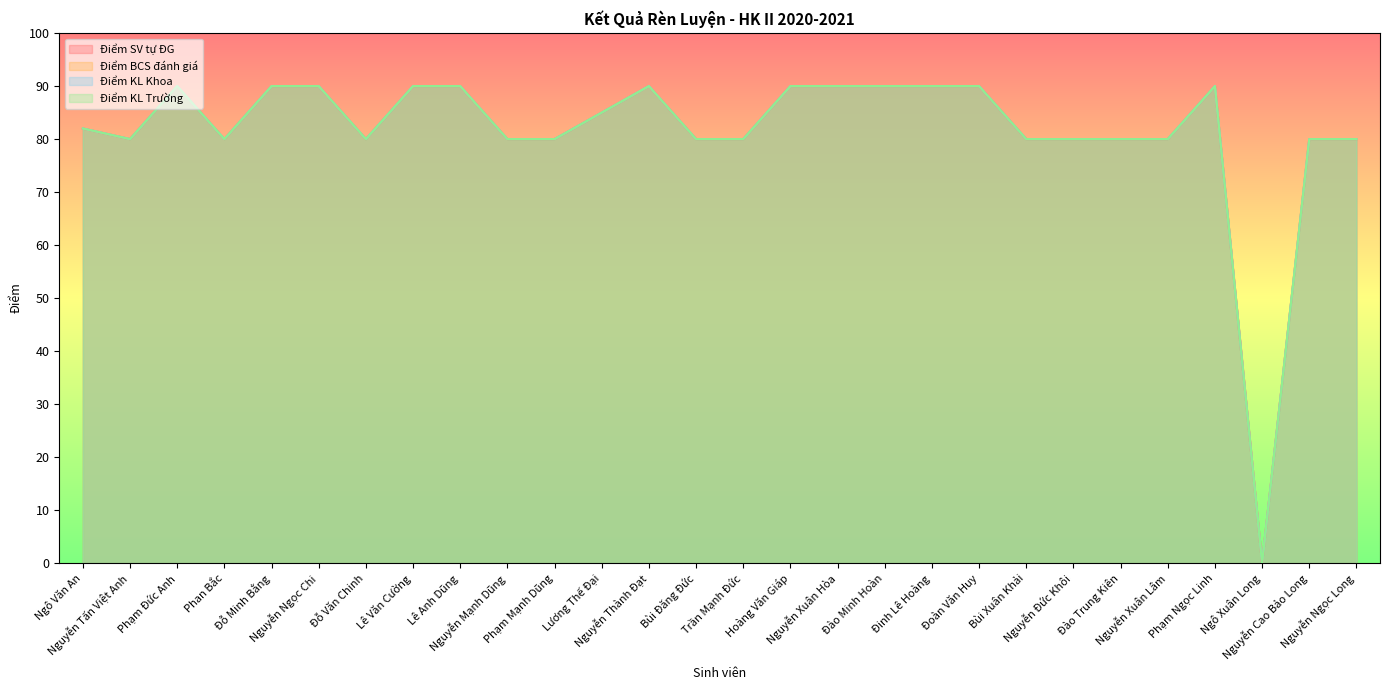

At which label does Điểm SV tự ĐG first exceed 82?

Phạm Đức Anh